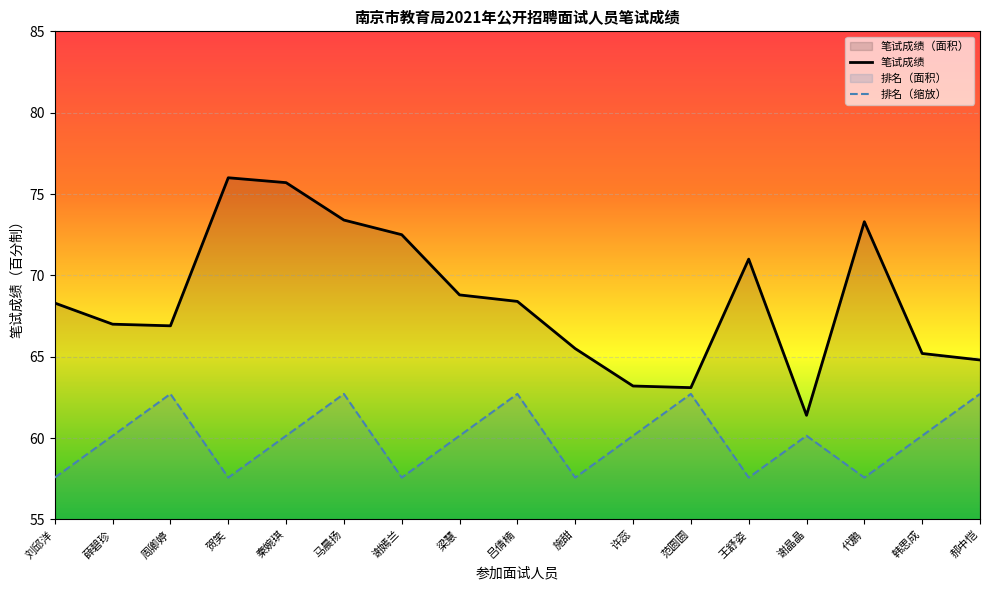

What is the difference between the second highest and second lowest values in the 排名 series?

5.1